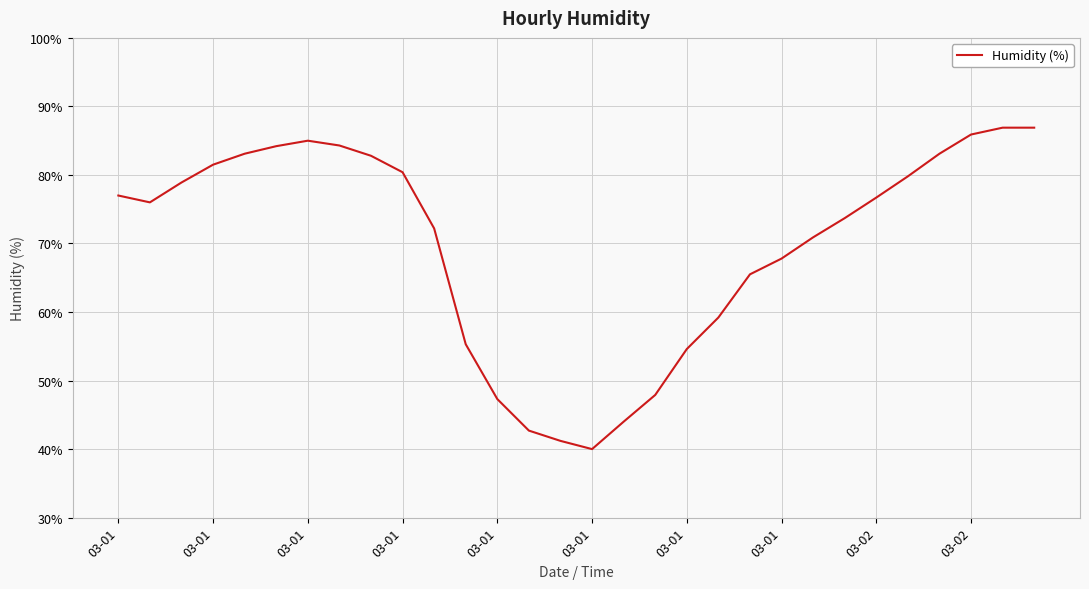

What is the greatest value displayed?

86.9